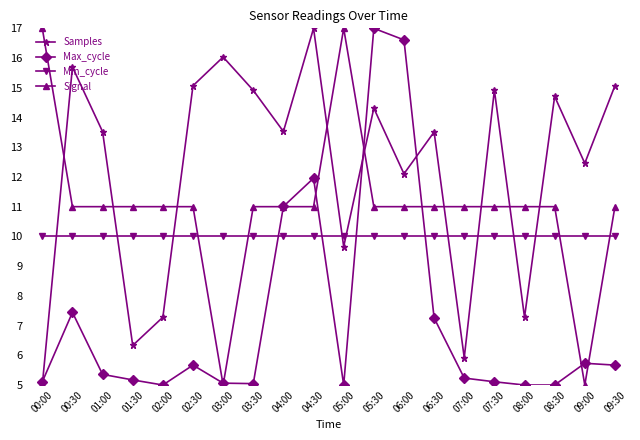

What is the difference between the highest and lowest values at 06:30?

6.3